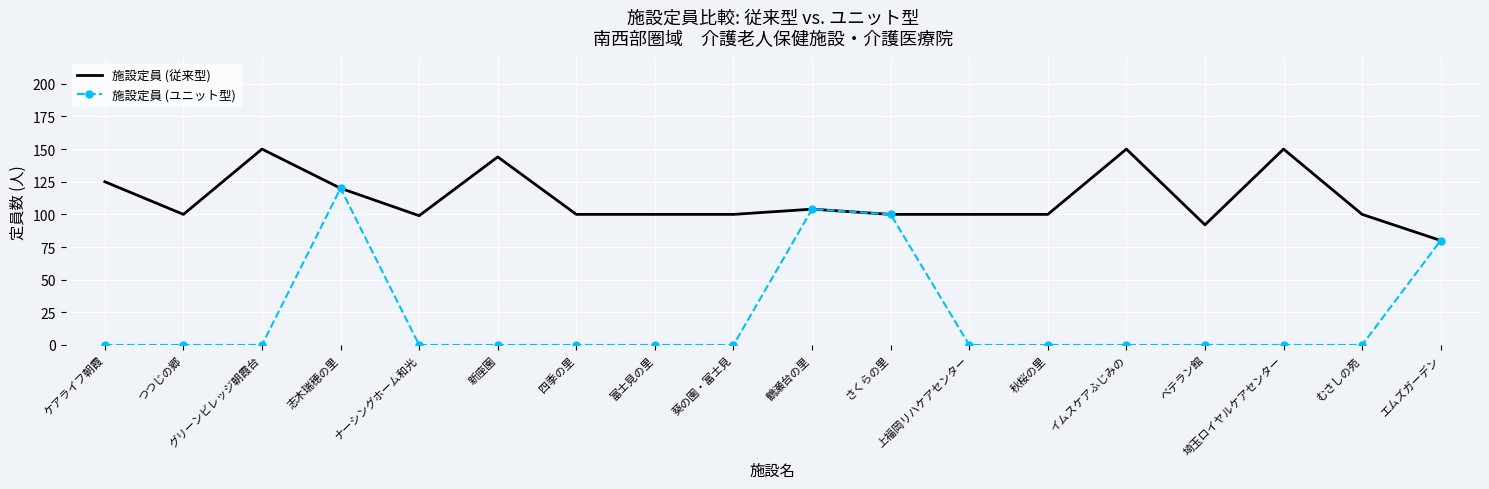

Where is 施設定員 (従来型) nearest to the value 115?

志木瑞穂の里